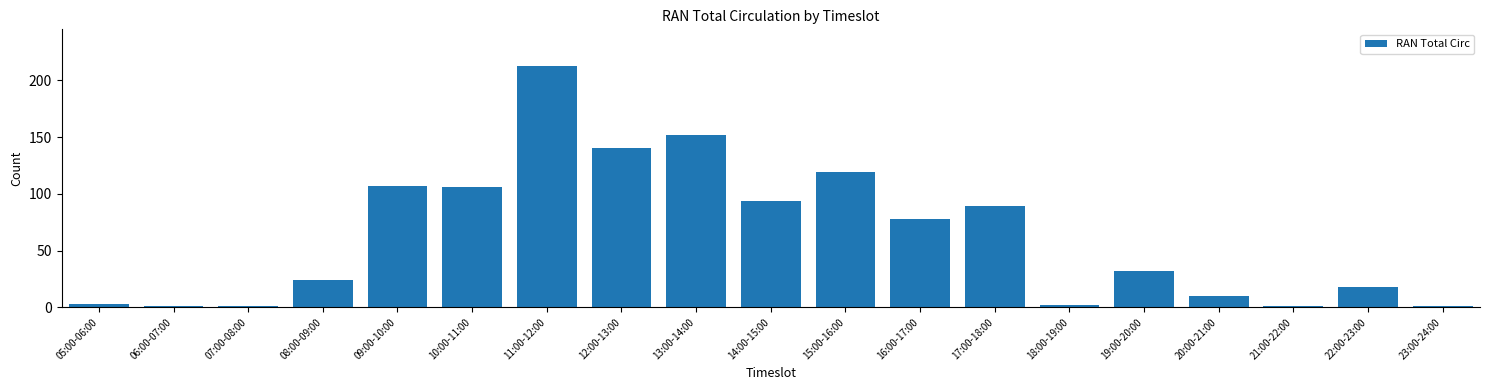

Reading right to left, what are all the values shown in this chart?

23:00-24:00=1	22:00-23:00=18	21:00-22:00=1	20:00-21:00=10	19:00-20:00=32	18:00-19:00=2	17:00-18:00=89	16:00-17:00=78	15:00-16:00=119	14:00-15:00=94	13:00-14:00=152	12:00-13:00=140	11:00-12:00=213	10:00-11:00=106	09:00-10:00=107	08:00-09:00=24	07:00-08:00=1	06:00-07:00=1	05:00-06:00=3